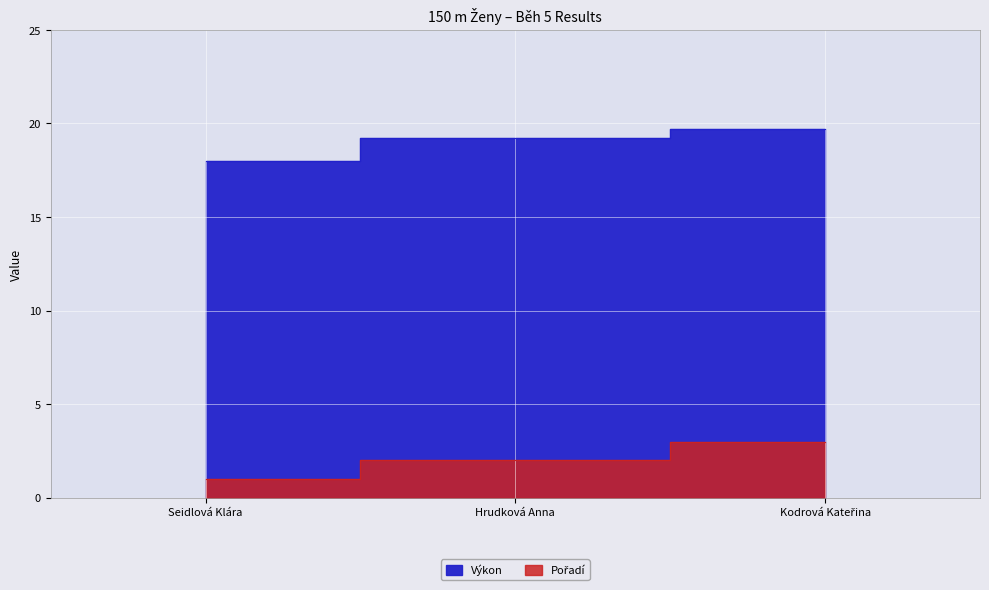

List the series in order of their overall mean, highest first.

Výkon, Pořadí